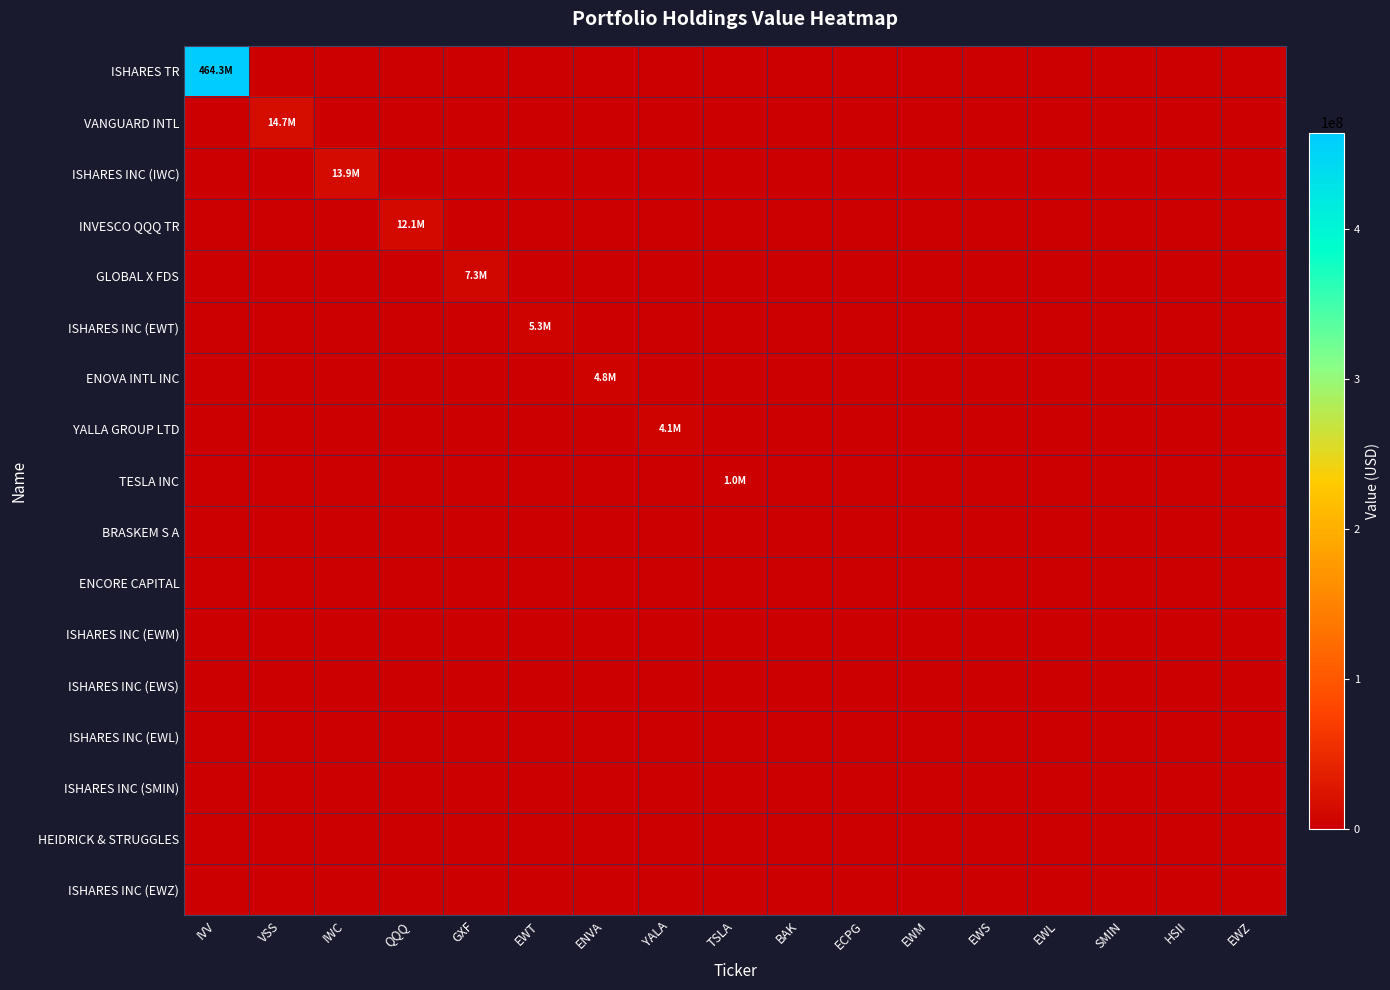

What is the total value across all series at IVV?

464287200